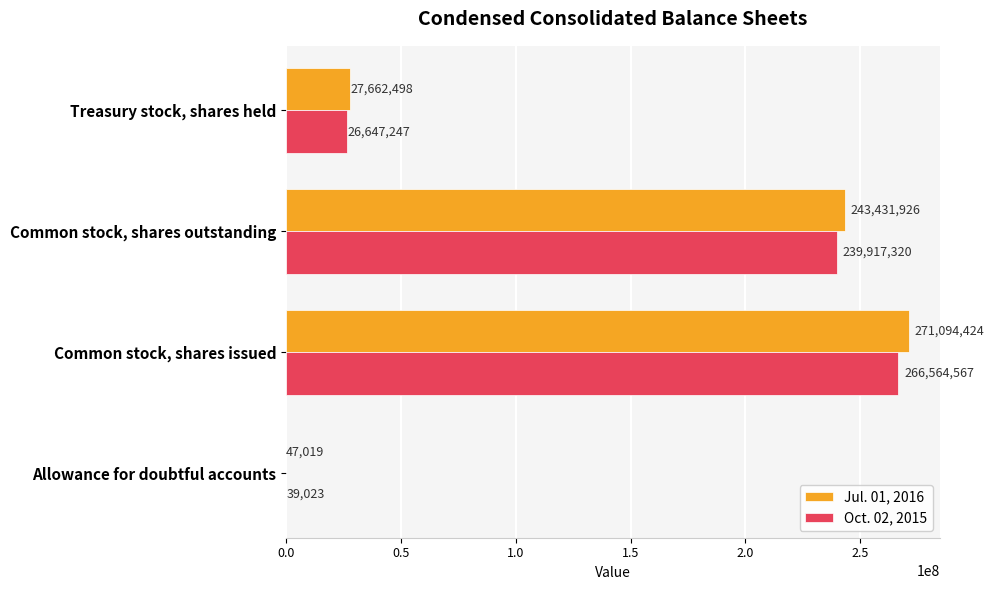

At which label is Oct. 02, 2015 closest to 133301795?

Common stock, shares outstanding